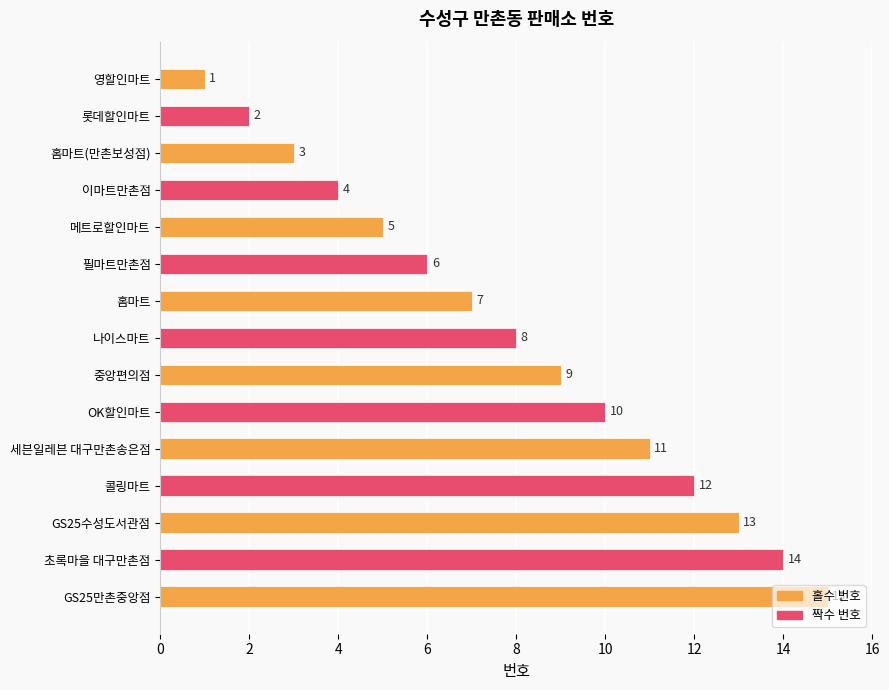

What is the label of the 12th bar from the bottom?

이마트만촌점